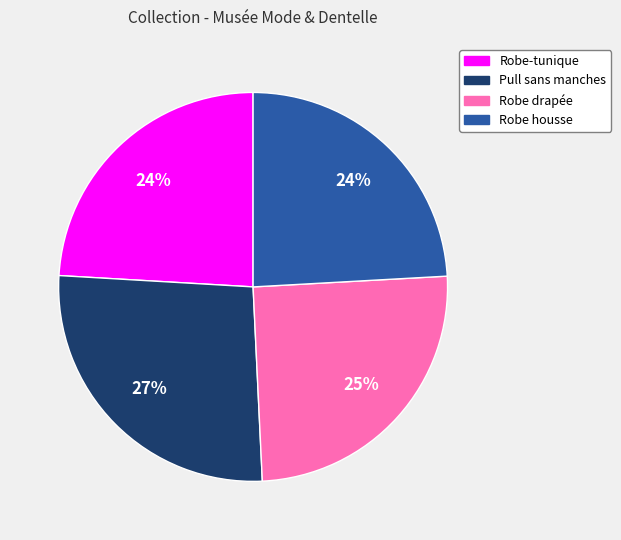

True or false: Robe drapée accounts for 25% of the total.

True